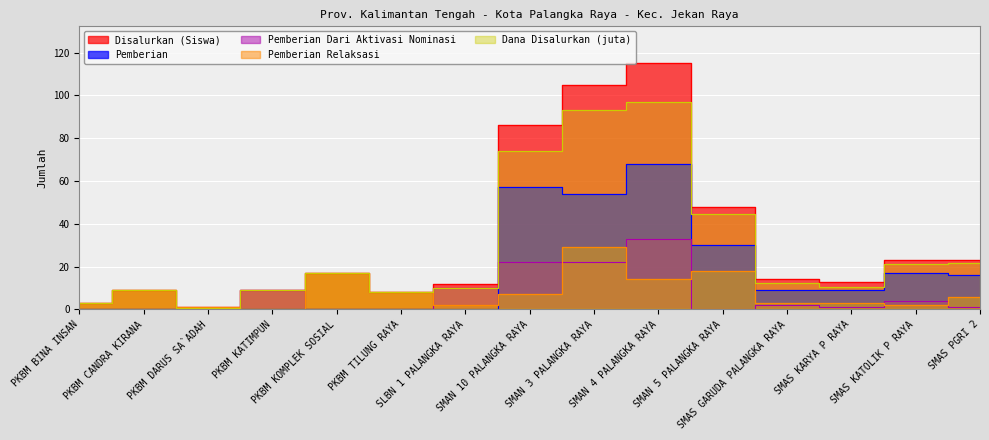

Which series has the largest total across all categories?

Disalurkan (Siswa)